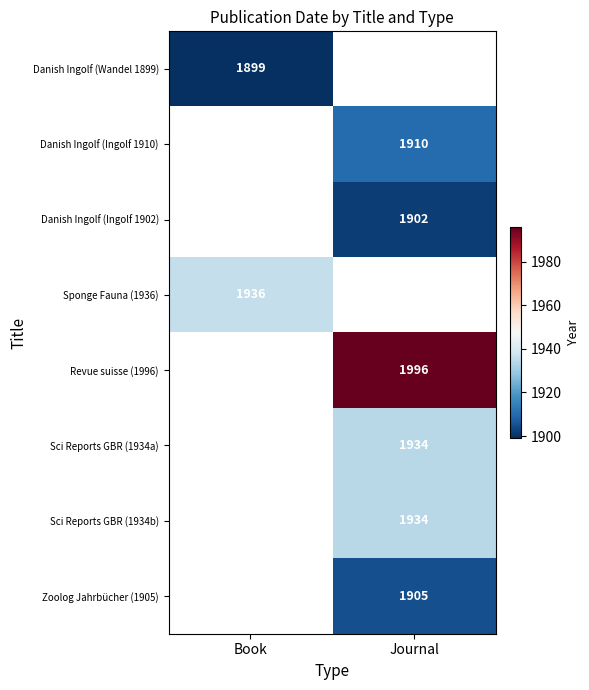

The value of Sci Reports GBR (1934a) at Journal is 1934. True or false?

True